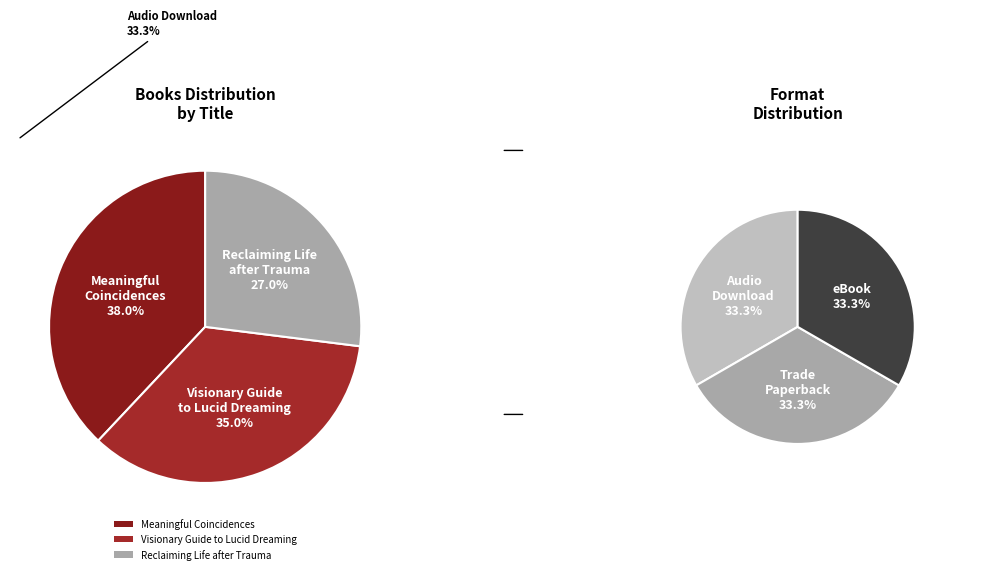

Which category has the biggest portion of the pie?

Meaningful Coincidences